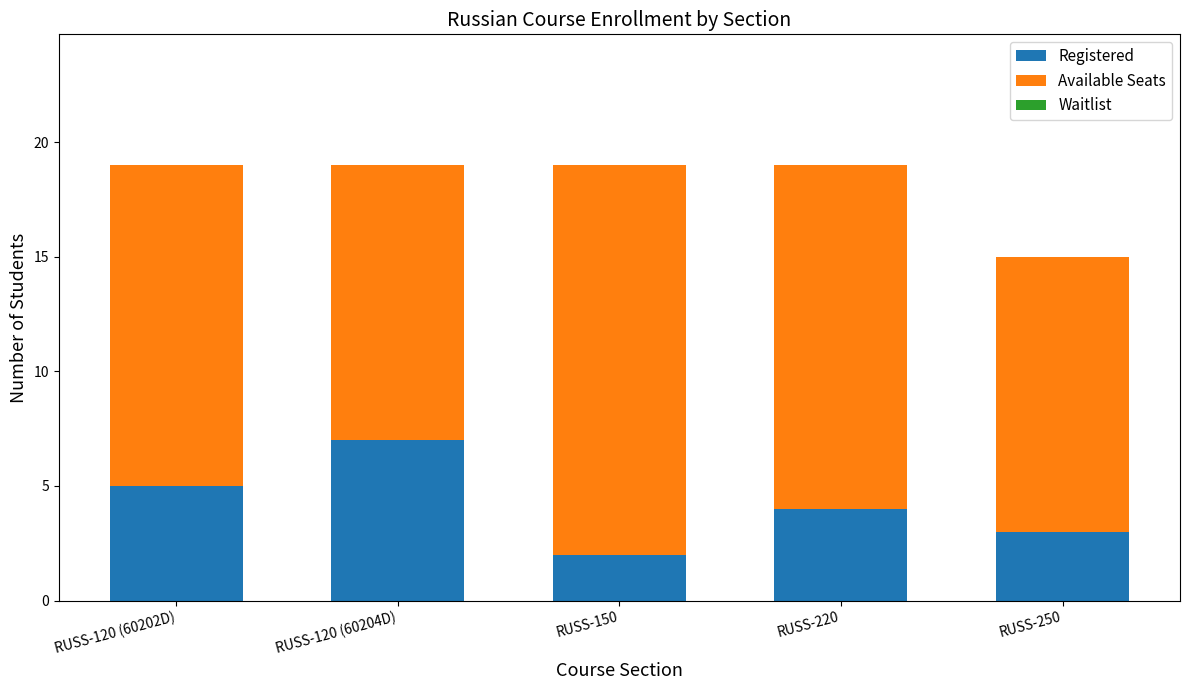

True or false: Registered has a value of 2 at RUSS-220.

False